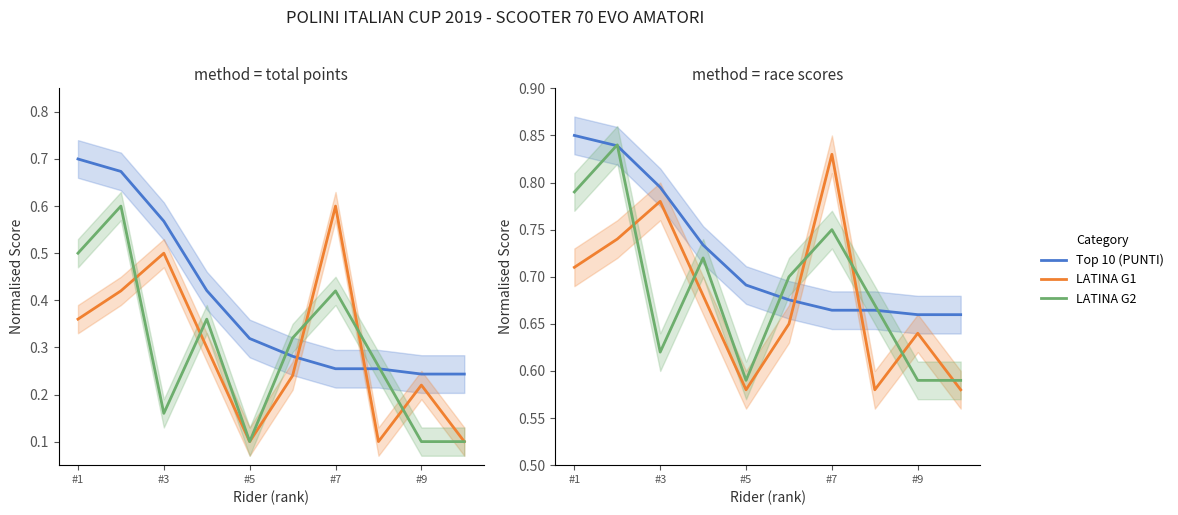

What is the approximate value of LATINA G1 at #9?

0.6